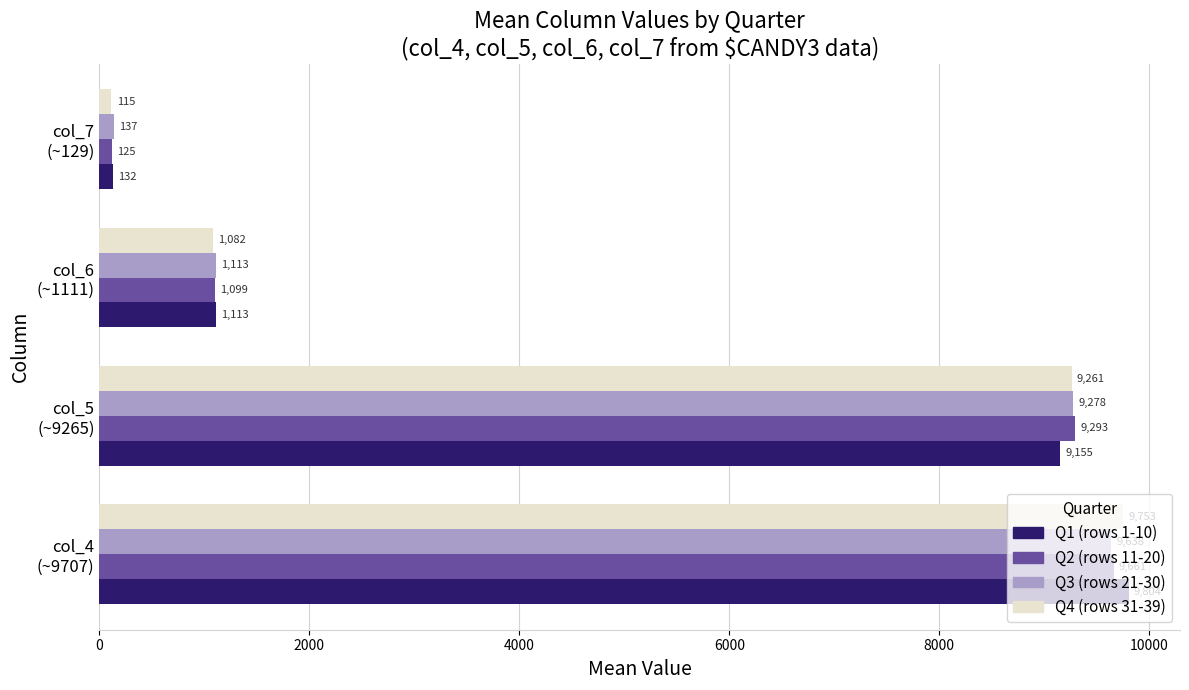

List the series in order of their peak value, highest first.

Q1 (rows 1-10), Q4 (rows 31-39), Q2 (rows 11-20), Q3 (rows 21-30)